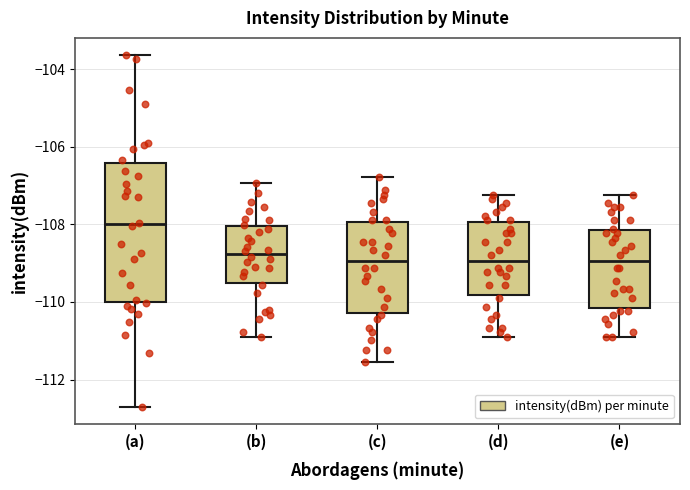

Reading left to right, transcribe this box plot: for each box, give where its median line is, the range the box spans, and where its two whiskers end, as read against the y-axis. The values are not printed on the chart, so give them approximately, as read against the axis.

(a): median -108.0, box -110.0 to -106.4, whiskers -112.8 to -103.6
(b): median -108.8, box -109.4 to -108.0, whiskers -110.8 to -107.0
(c): median -109.0, box -110.2 to -108.0, whiskers -111.6 to -106.8
(d): median -109.0, box -109.8 to -108.0, whiskers -110.8 to -107.2
(e): median -109.0, box -110.2 to -108.2, whiskers -110.8 to -107.2